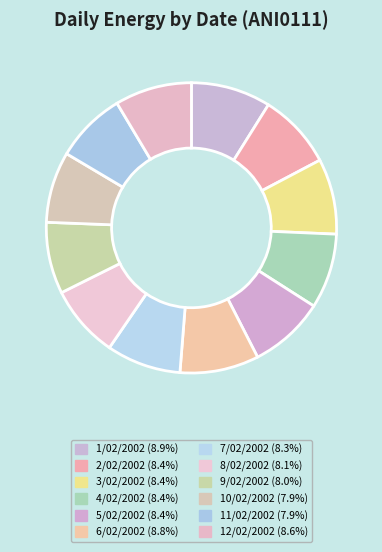

Which category has the biggest portion of the pie?

1/02/2002